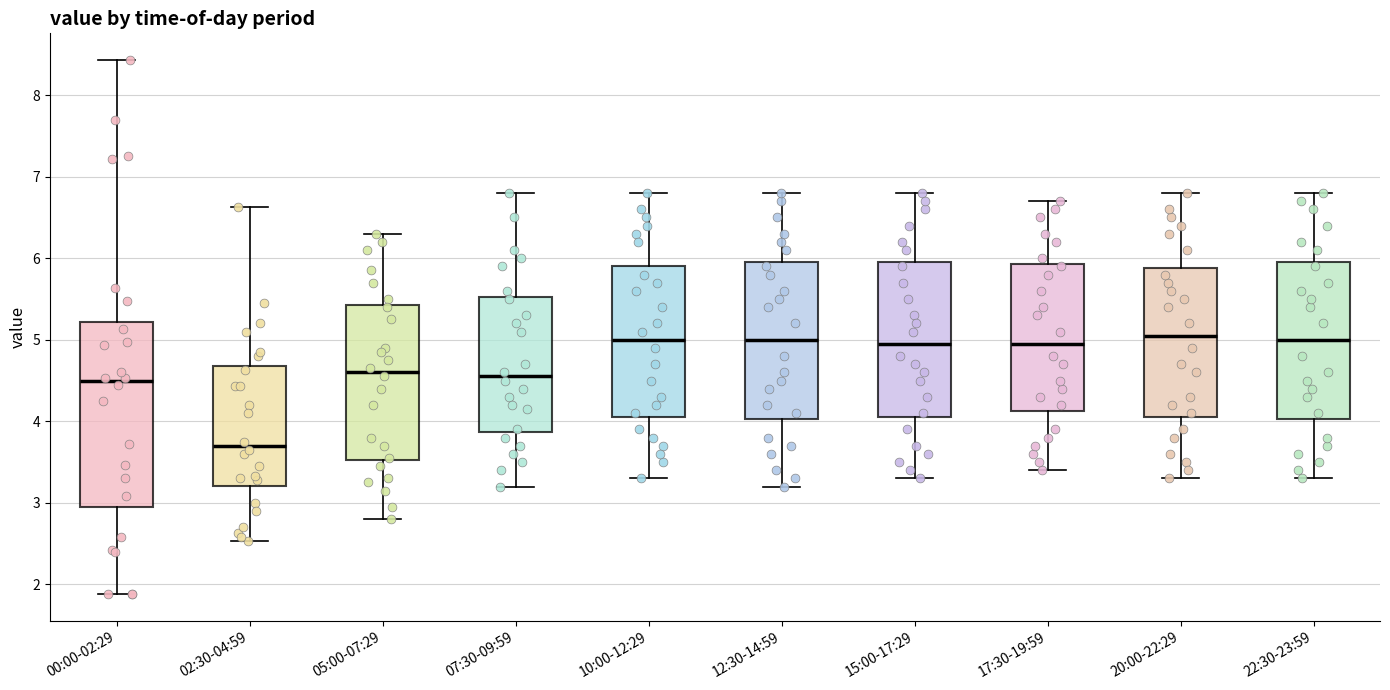

Where does the upper whisker of the box for 02:30-04:59 end on the y-axis? The values are not printed on the chart, so give them approximately, as read against the axis.

6.6